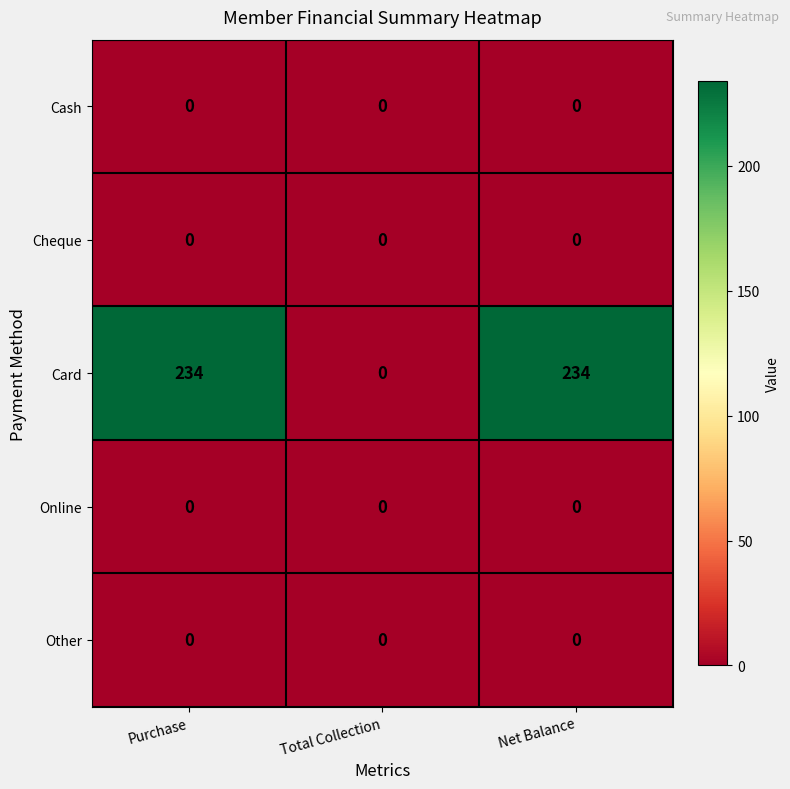

Count the number of categories in the chart.

3